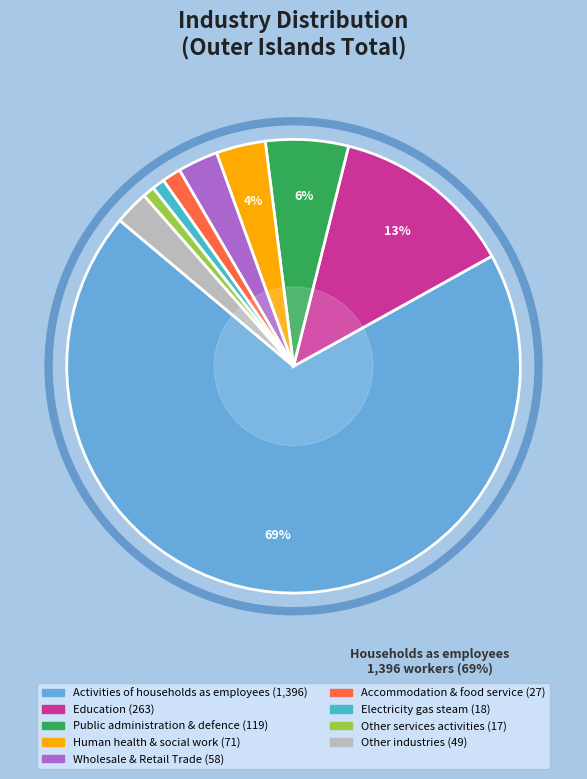

Is there any slice that represents more than half of the pie?

Yes